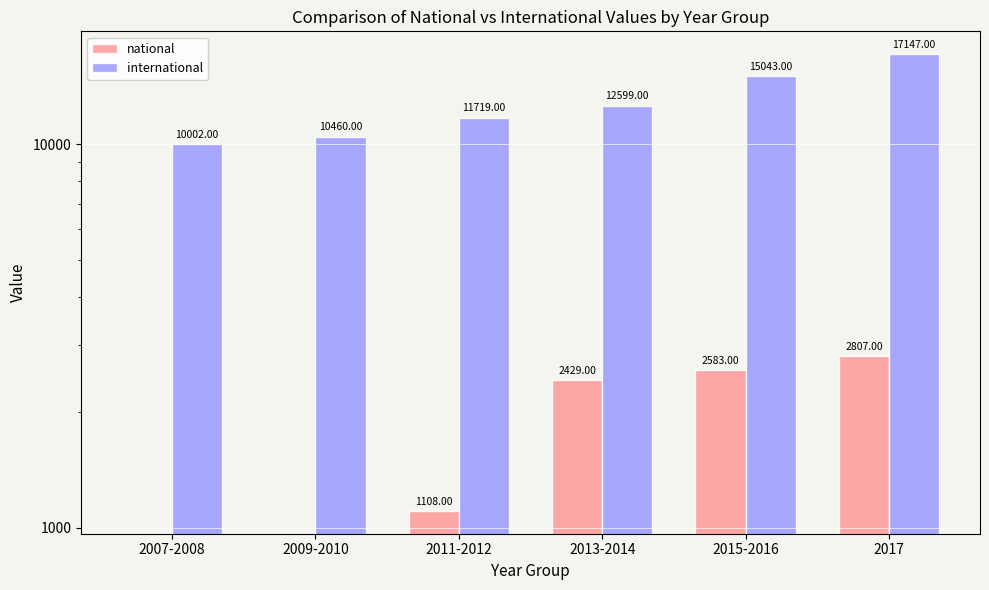

What is the label of the 5th bar from the right?

2009-2010